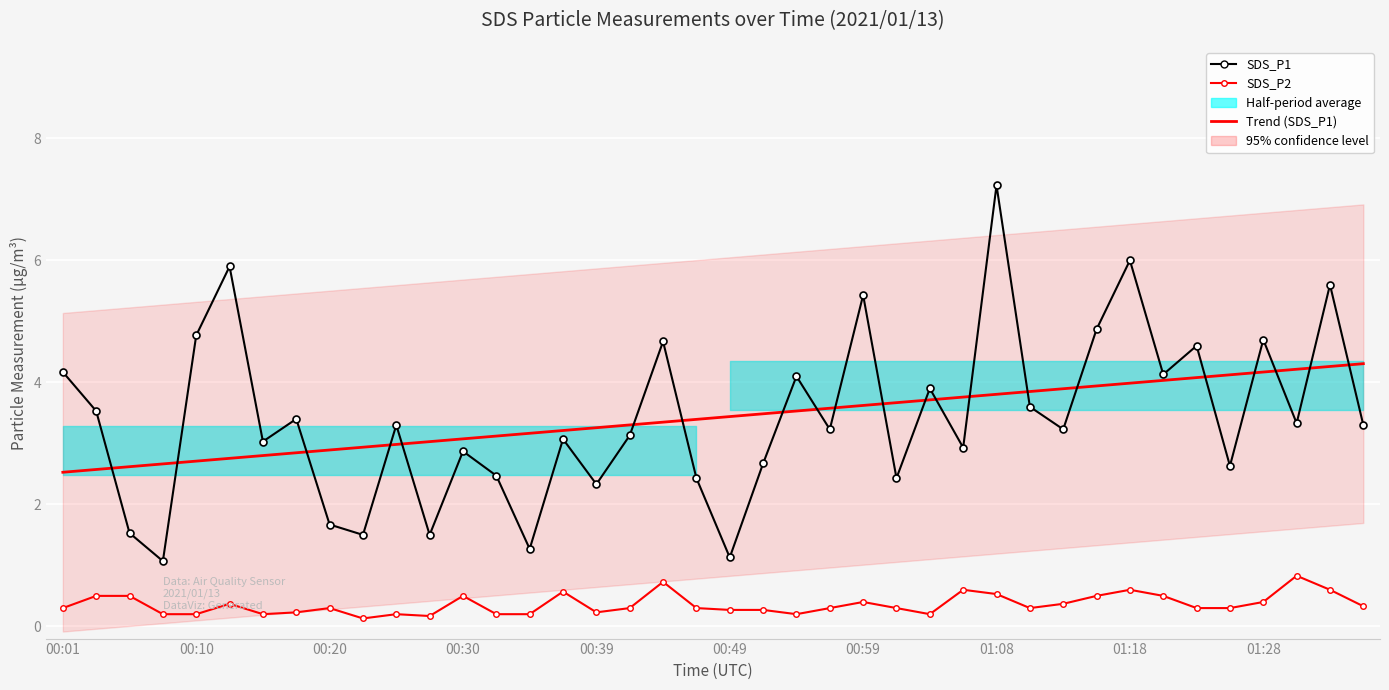

In SDS_P2, how many points are lower than both neighbors (excluding endpoints)?

7